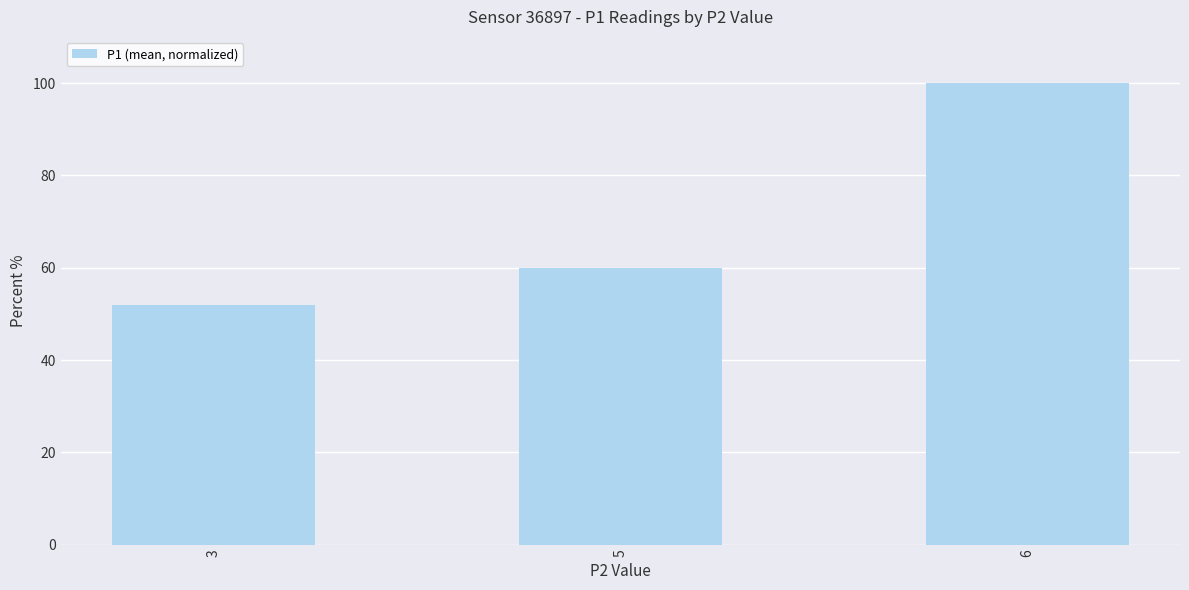

Reading right to left, what are all the values shown in this chart?

100	60	52